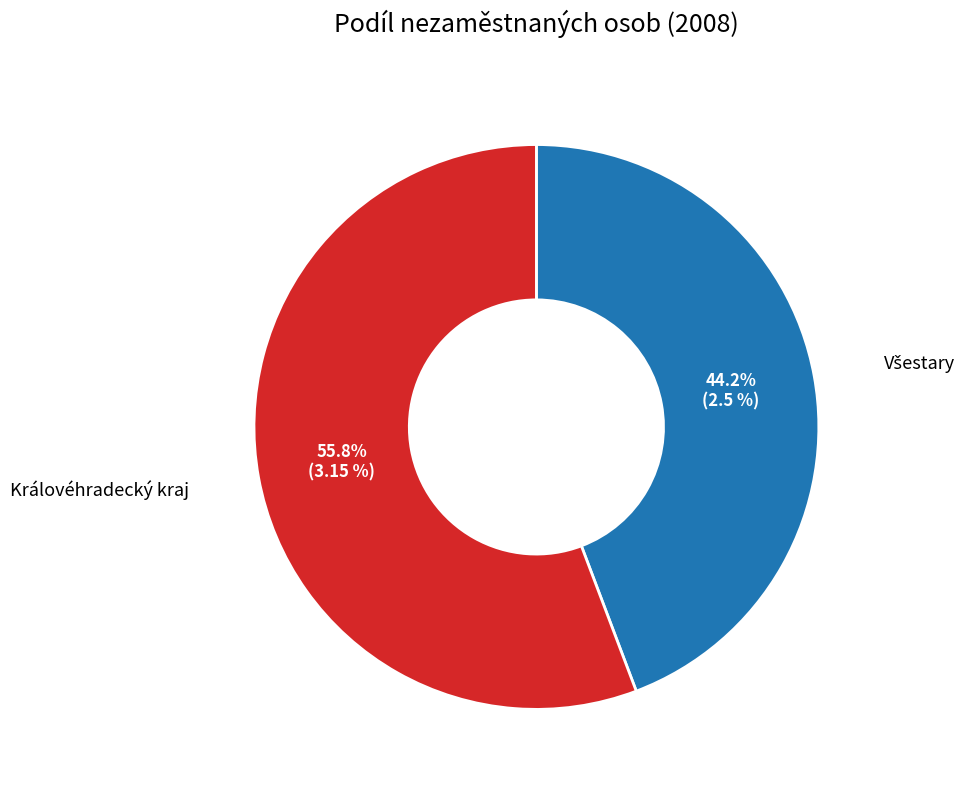

To the nearest percent, what is the difference between the largest and smallest slice percentages?

12%